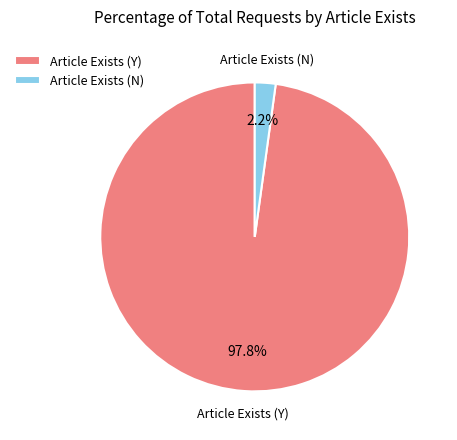

Does Article Exists (N) account for over 50% of the chart?

No